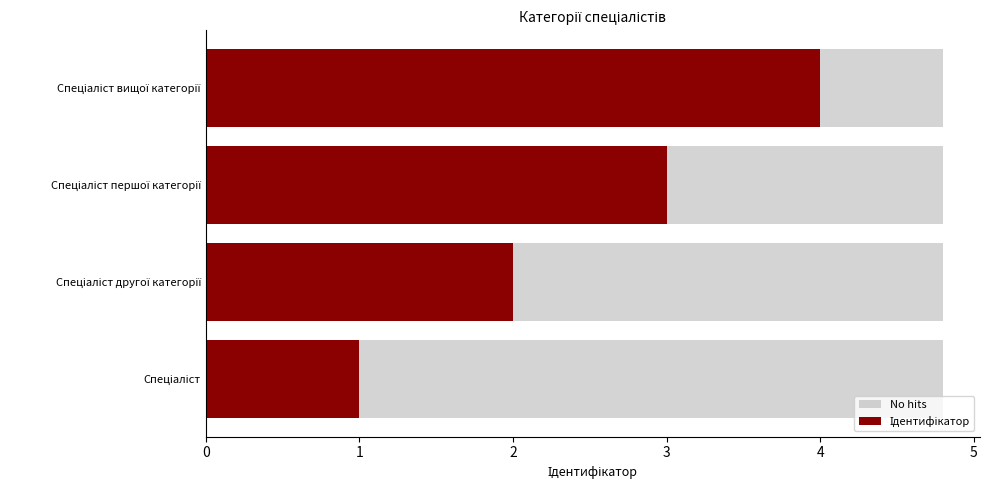

Count the number of categories in the chart.

4